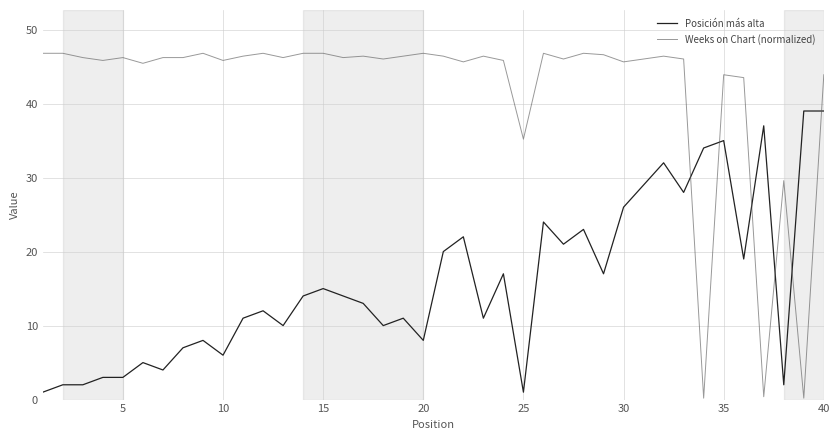

How many times do Posición más alta and Weeks on Chart (normalized) cross each other?

6